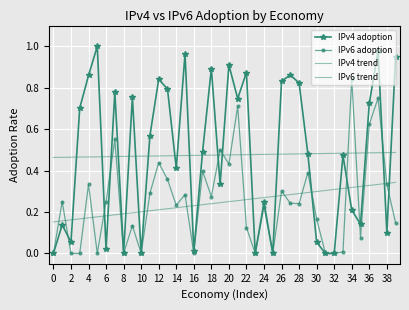

True or false: IPv4 trend has more than 0 points higher than both neighbors.

False